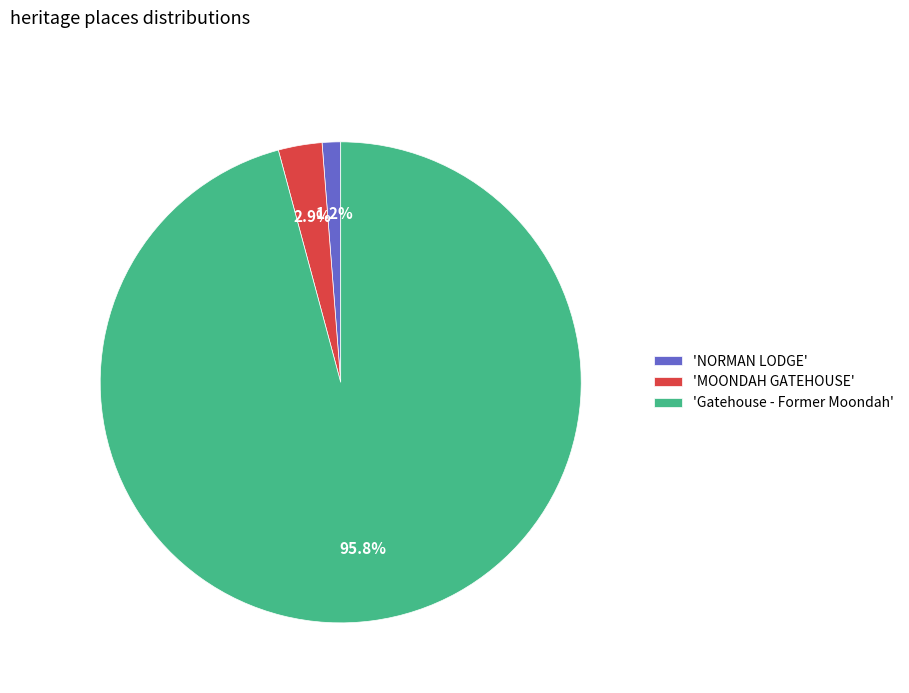

How much of the chart is everything except 'MOONDAH GATEHOUSE'?

97.1%